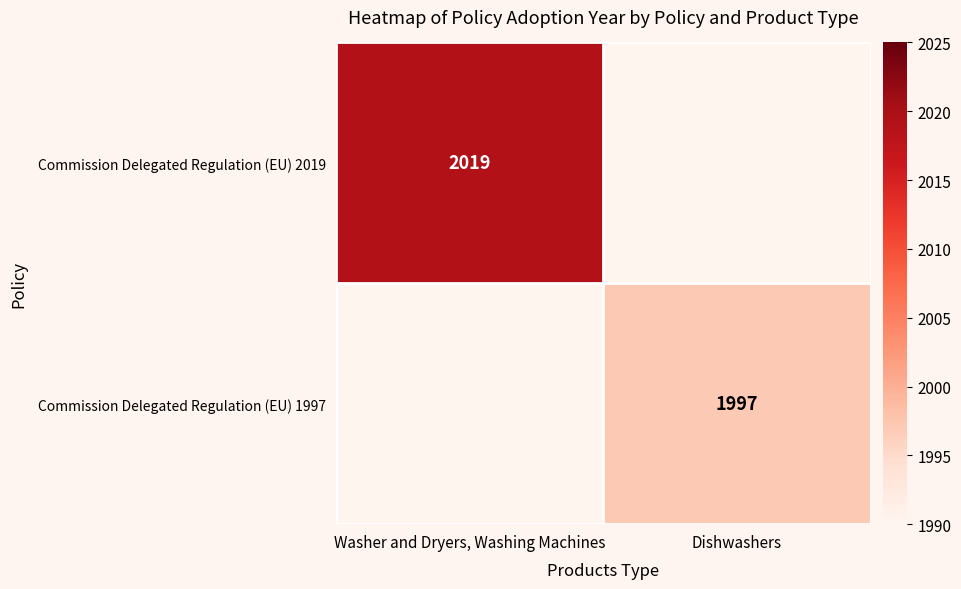

Between Dishwashers and Washer and Dryers, Washing Machines, which is larger?

Washer and Dryers, Washing Machines